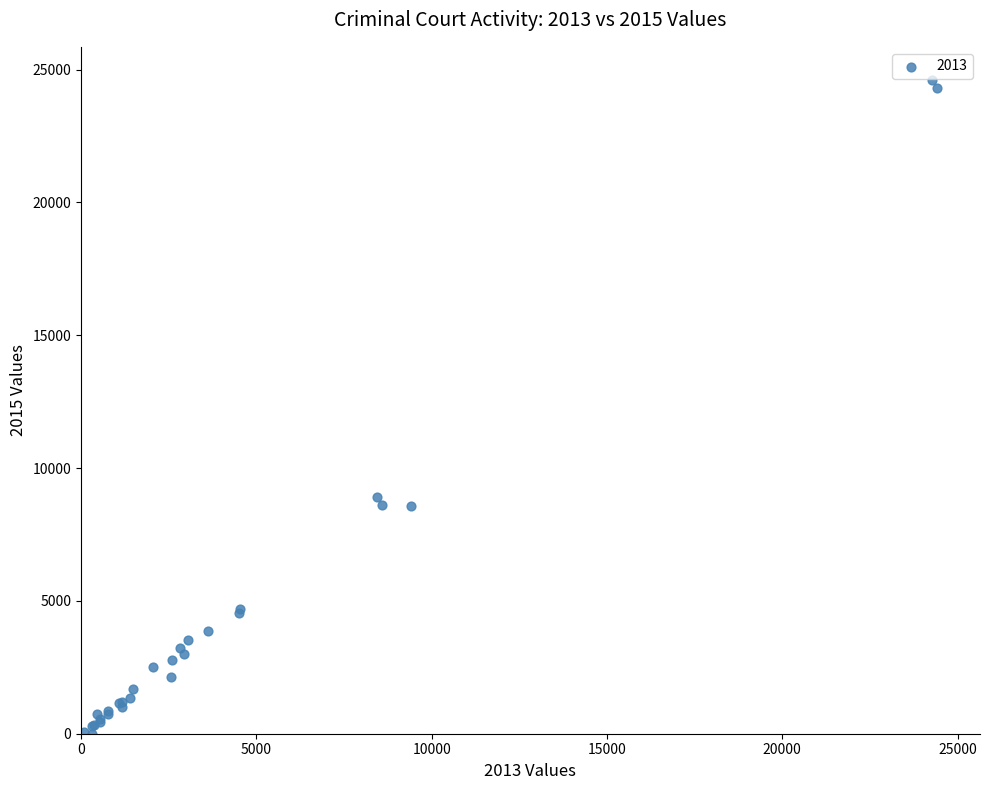

What Y value in the scatter plot is closest to 12312?

8927